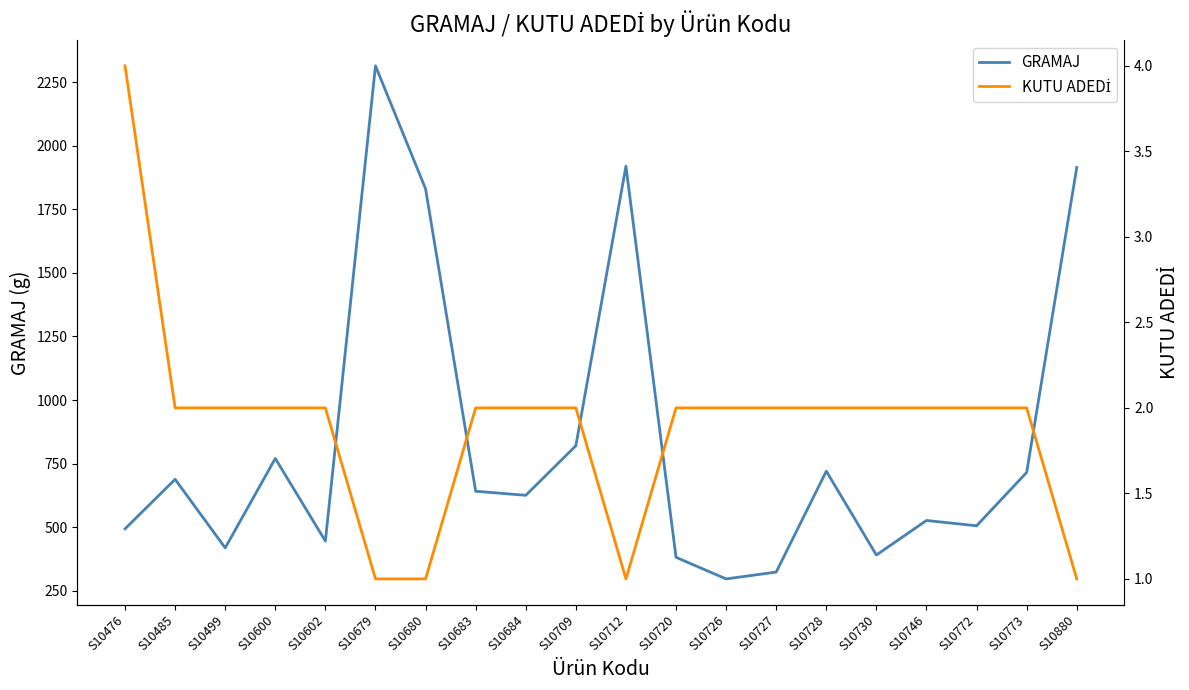

What is the difference between the maximum and minimum values in the KUTU ADEDİ series?

3